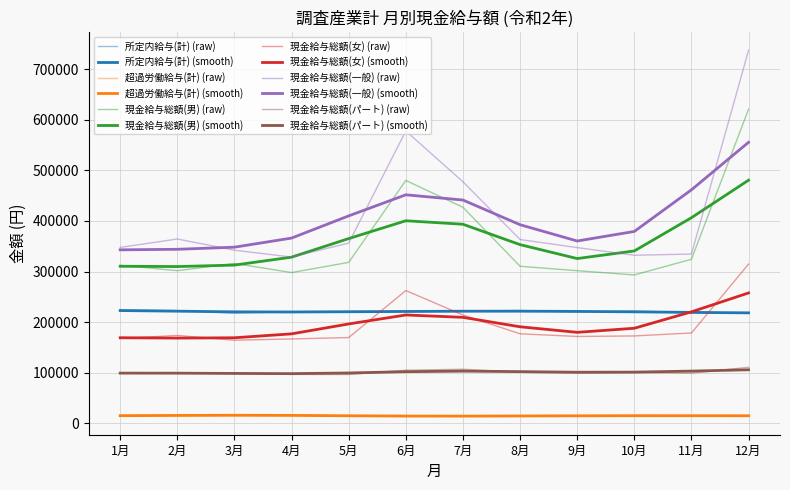

What is the spread (max minus min) of values at 11月?

319332.0